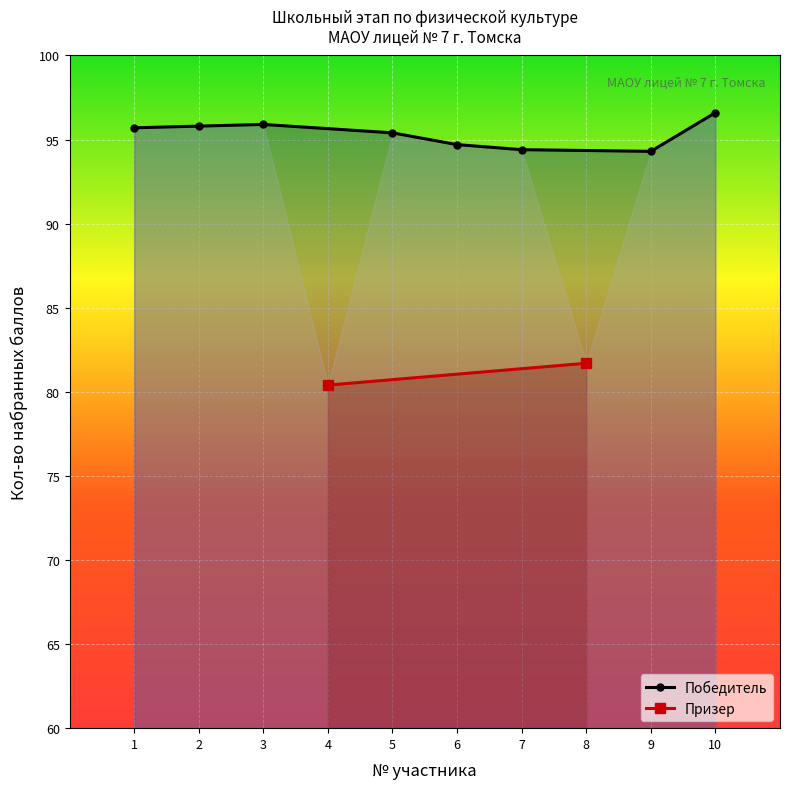

How many values are below 95?

3